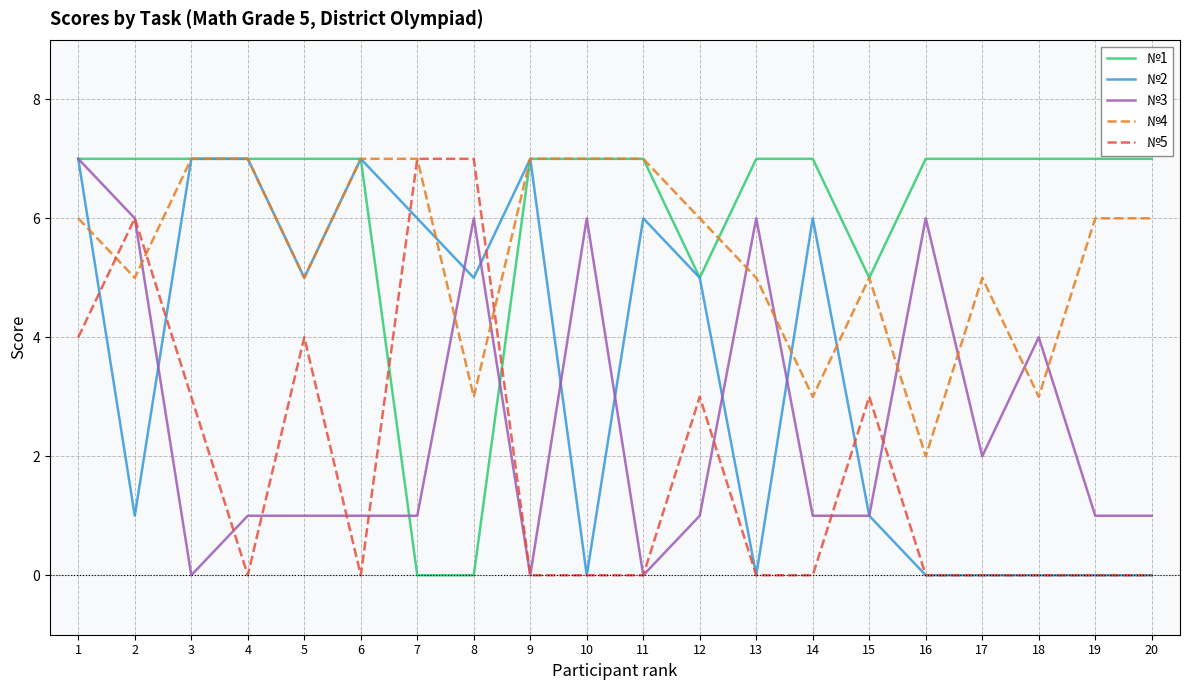

True or false: №5 and №1 intersect in this chart.

True